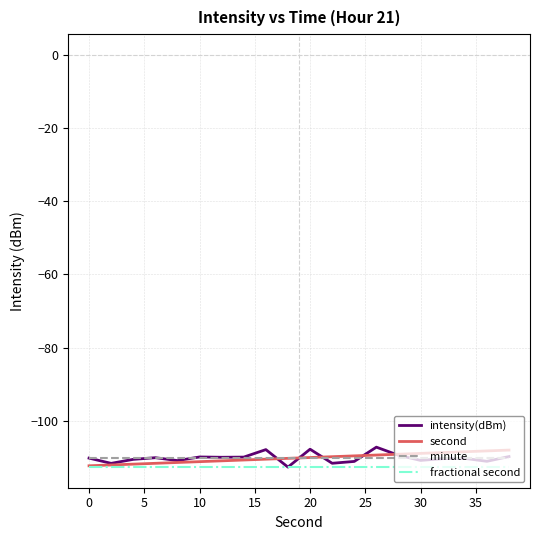

What is the maximum value shown in the chart?

-107.2